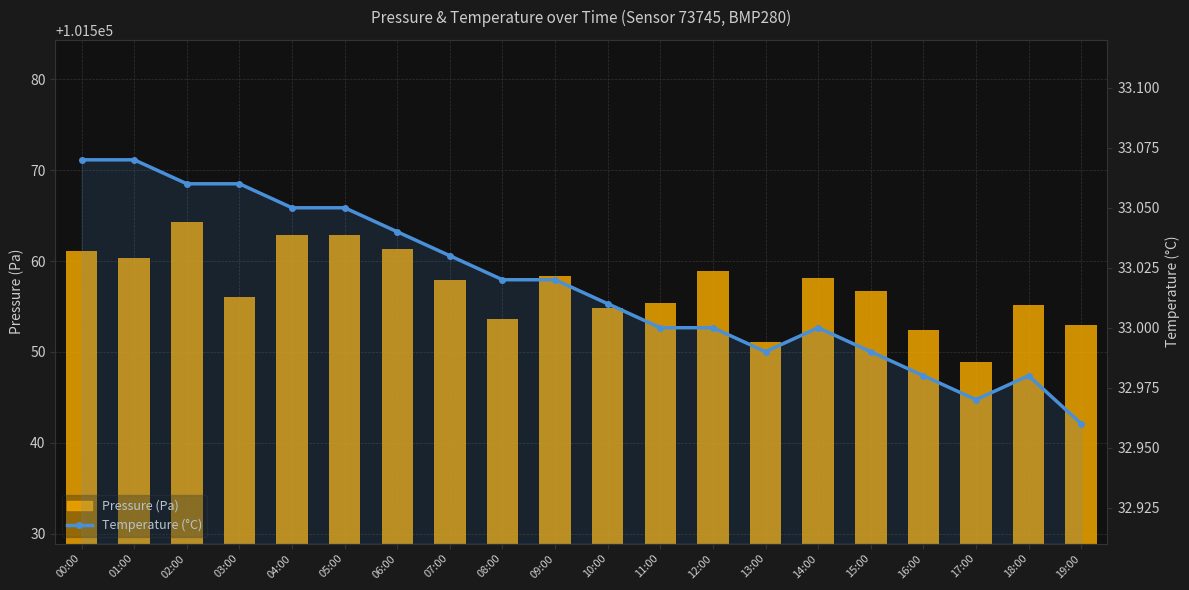

Reading left to right, transcribe all the data shown in this chart.

Pressure (Pa): 101561.1	101560.3	101564.3	101556.1	101562.8	101562.8	101561.3	101557.9	101553.6	101558.3	101554.8	101555.4	101558.9	101551.1	101558.2	101556.7	101552.4	101548.9	101555.2	101552.9
Temperature (°C): 33.1	33.1	33.1	33.1	33.0	33.0	33.0	33.0	33.0	33.0	33.0	33.0	33.0	33.0	33.0	33.0	33.0	33.0	33.0	33.0